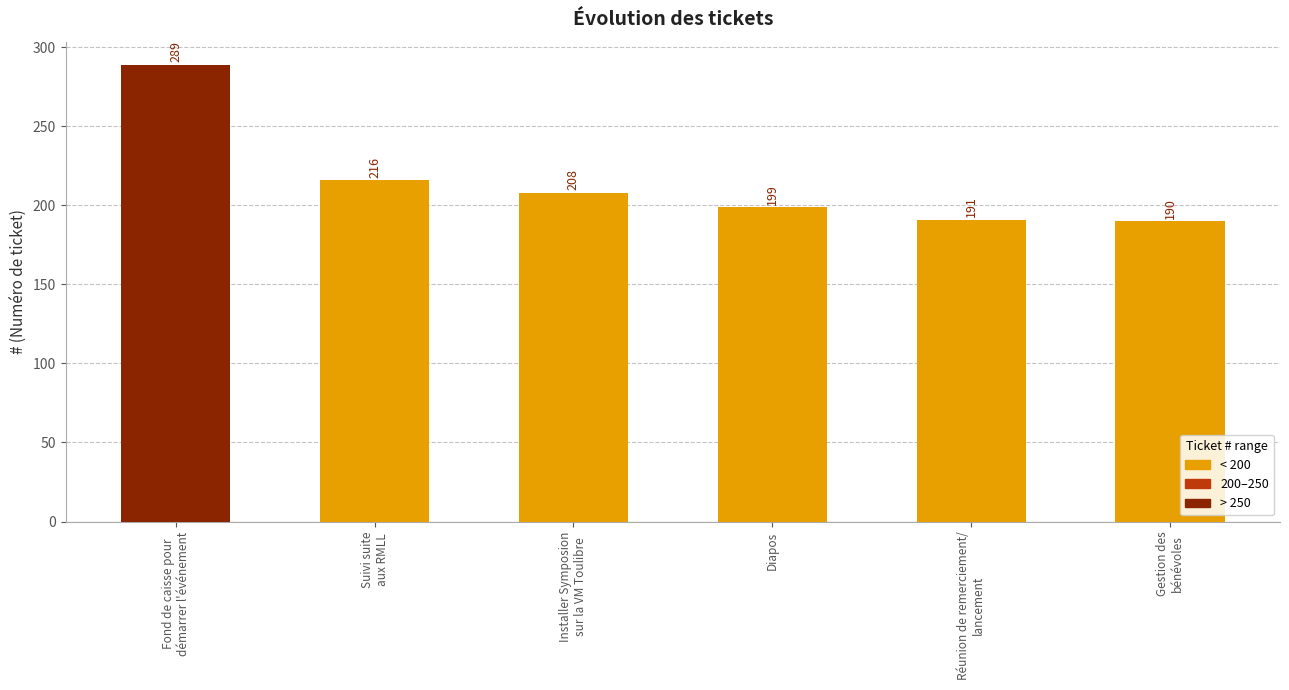

Reading left to right, list all the values displayed in this chart.

289	216	208	199	191	190